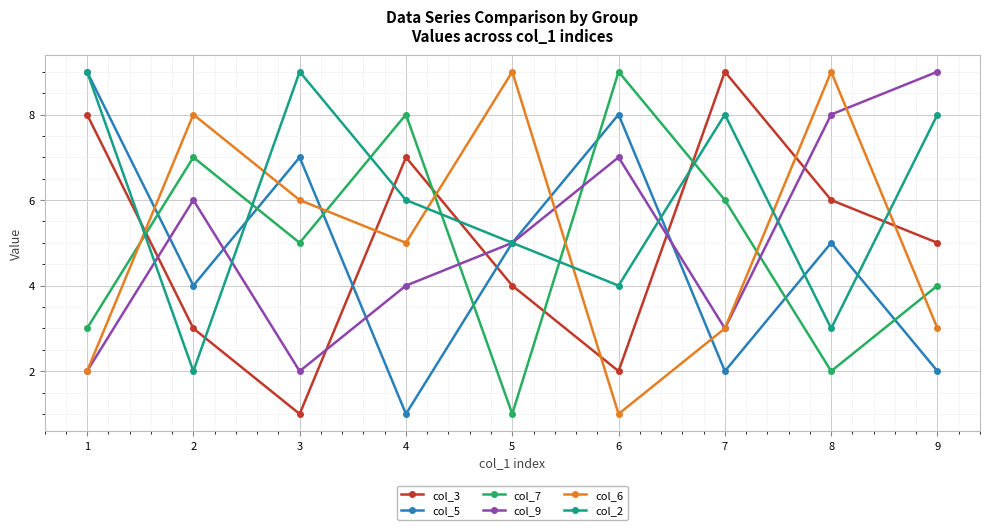

What is the total value across all series at 9?

31